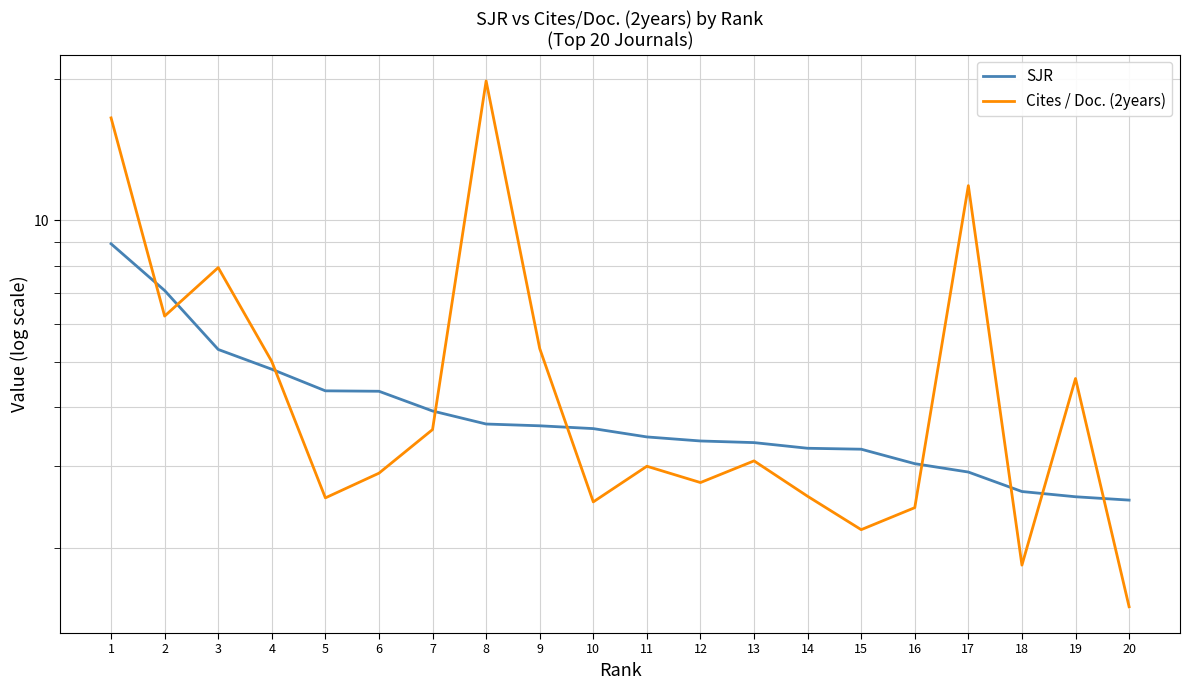

At how many categories does at least one series exceed 8?

3